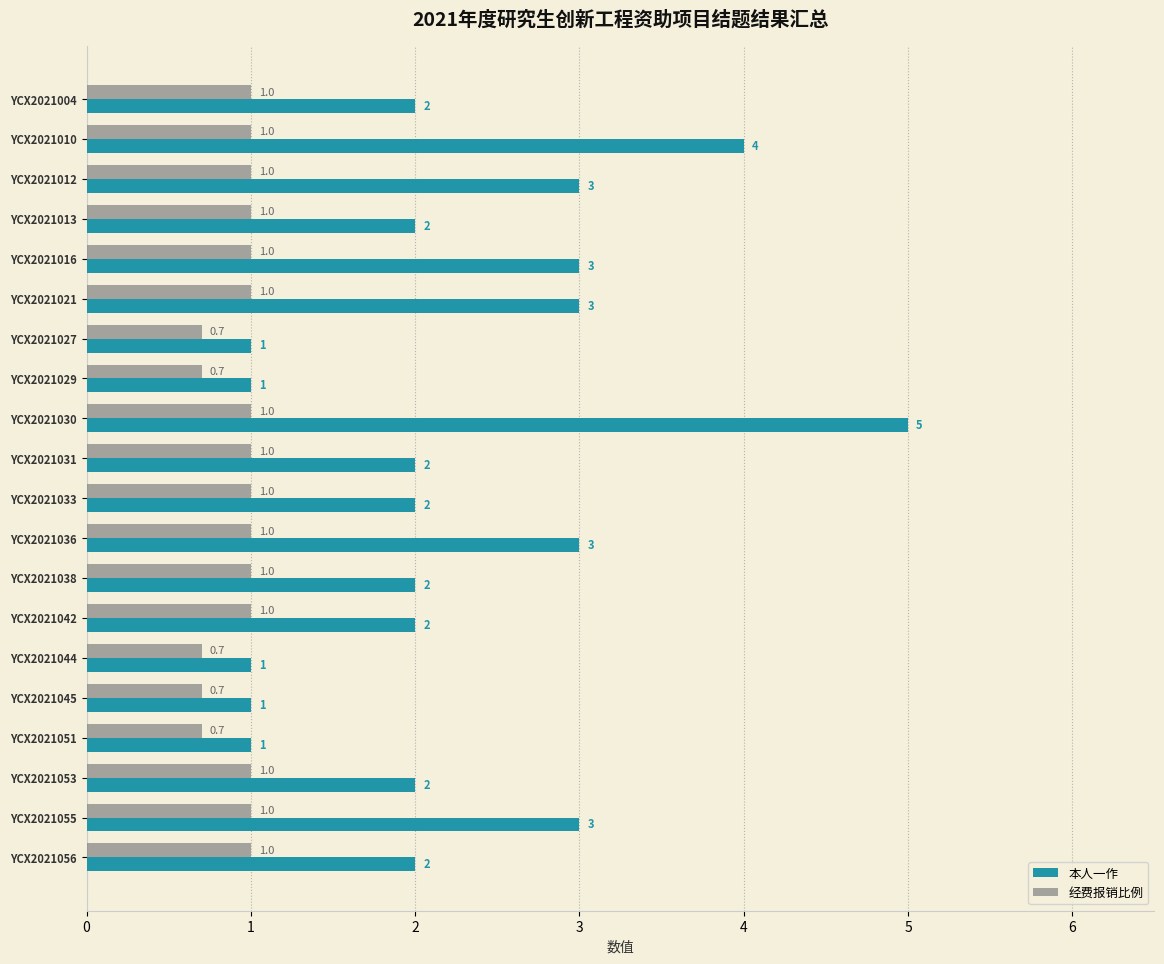

The 经费报销比例 series shows 0.5 at YCX2021010. True or false?

False